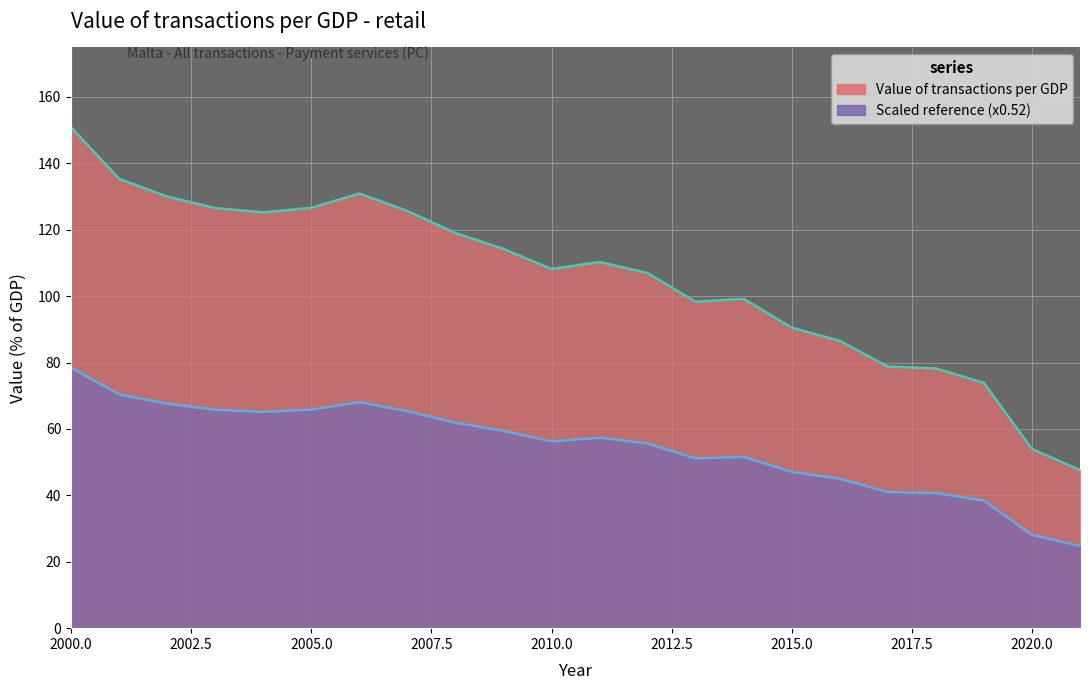

Reading right to left, extract all data points from this chart.

2021=47.6	2020=54.0	2019=73.9	2018=78.2	2017=78.8	2016=86.5	2015=90.5	2014=99.2	2013=98.3	2012=106.9	2011=110.3	2010=108.2	2009=114.2	2008=119.0	2007=125.6	2006=130.9	2005=126.6	2004=125.2	2003=126.5	2002=130.0	2001=135.3	2000=150.9